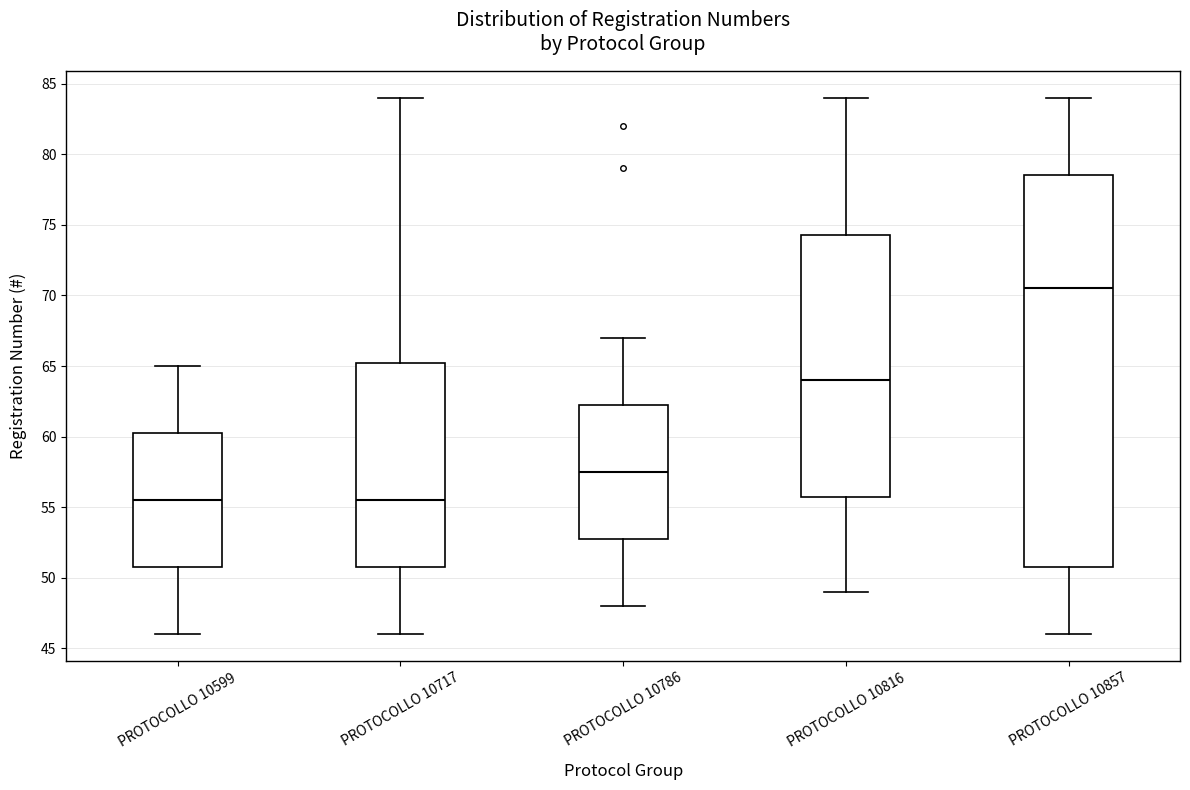

Which box is the tallest, from its lower edge to its upper edge?

PROTOCOLLO 10857